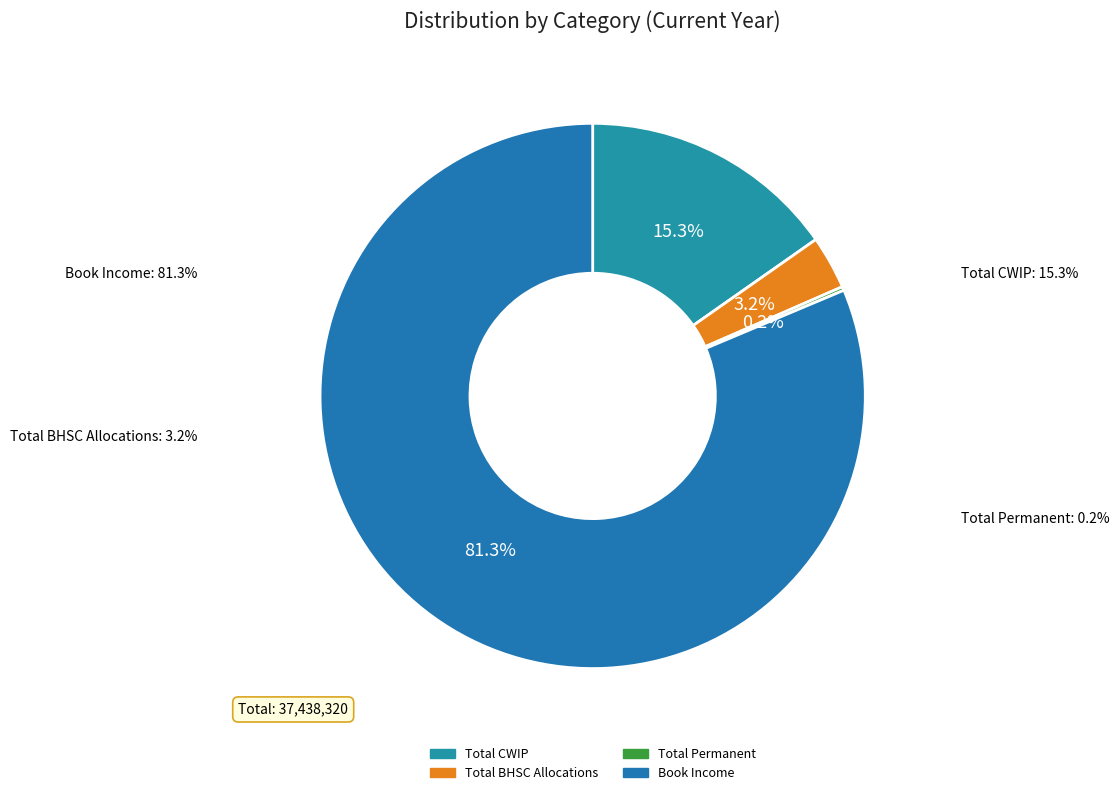

To the nearest percent, what is the difference between the Total Permanent and Total CWIP slice percentages?

15%